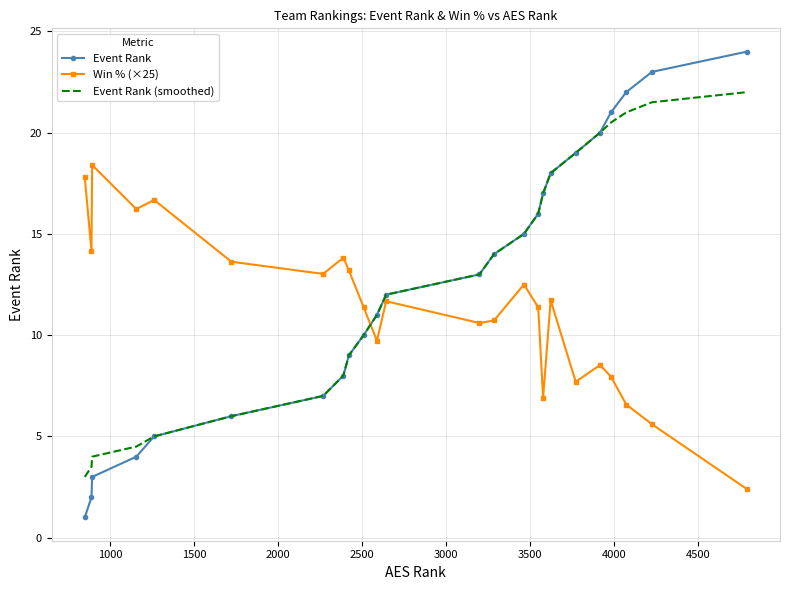

What is the lowest value of the Event Rank (smoothed) series?

3.0